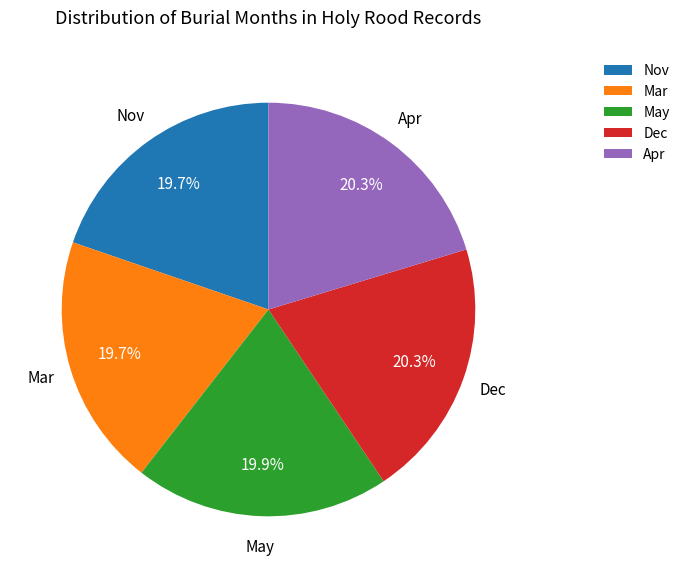

What percentage do Dec and May together represent?

40.2%